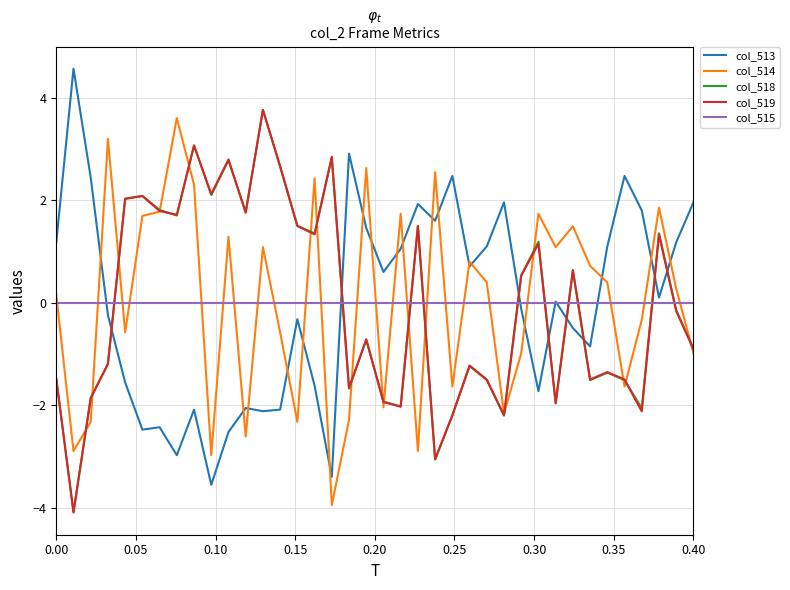

What is the maximum value shown in the chart?

4.6